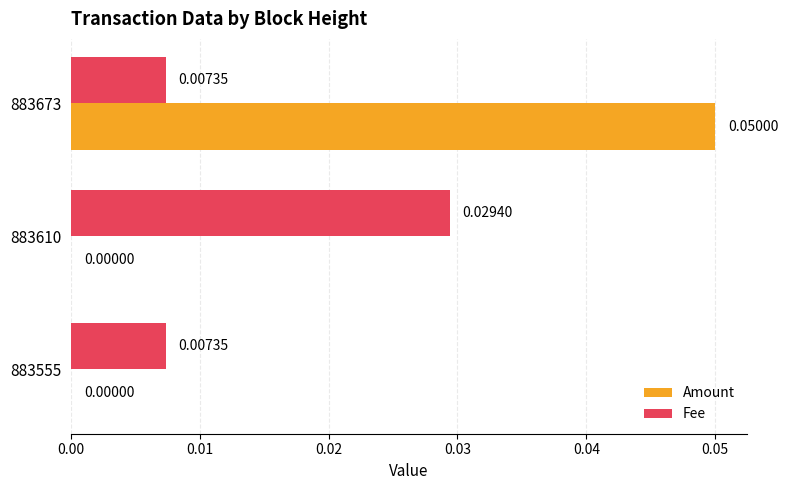

At which label does Amount reach its peak?

883673